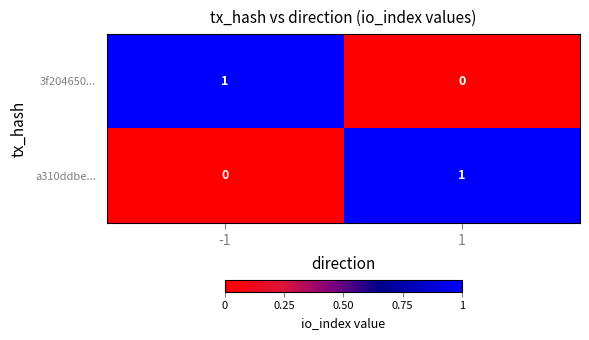

List the labels in order of a310ddbe... value, largest first.

1, -1